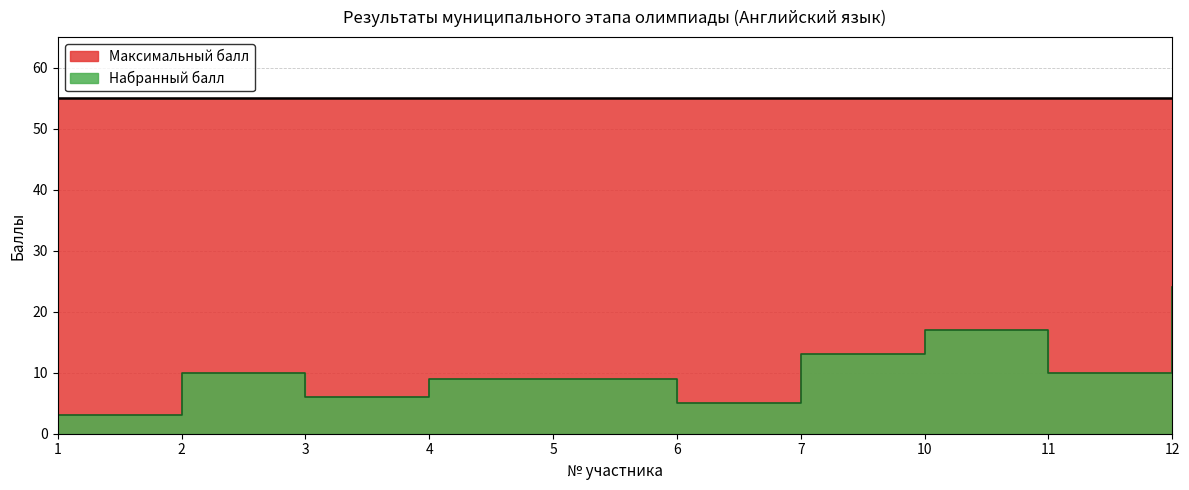

True or false: there are more than 1 points higher than both neighbors.

True